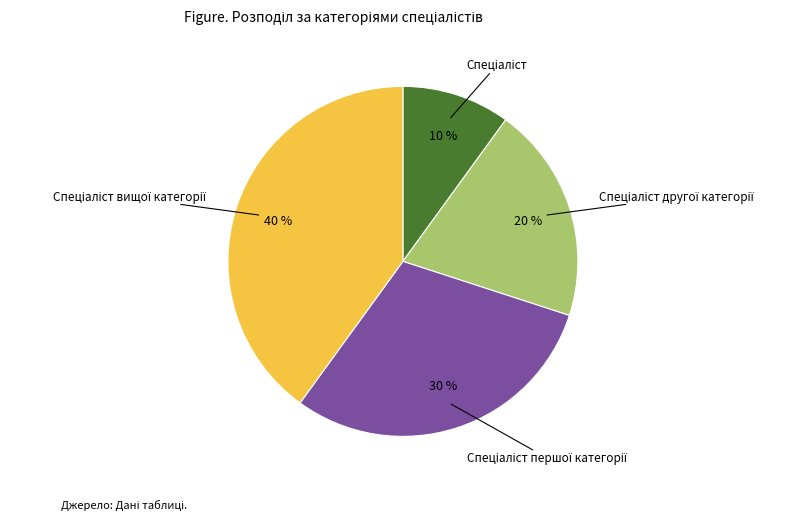

To the nearest percent, what is the difference between the largest and smallest slice percentages?

30%